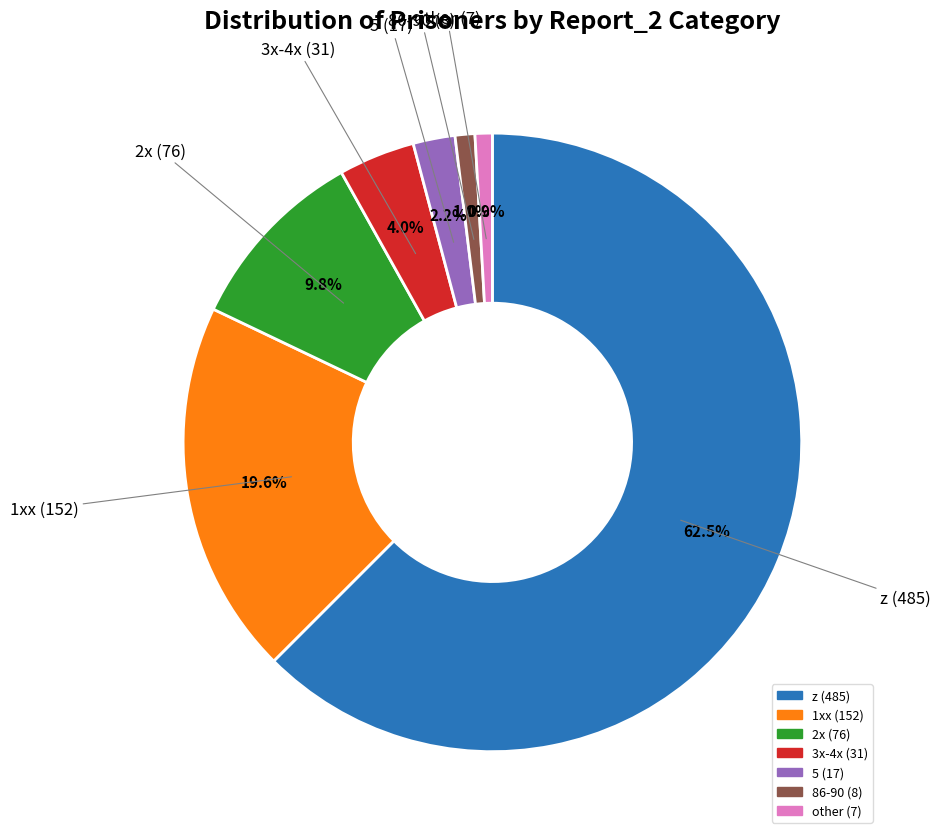

Is there any slice that represents more than half of the pie?

Yes